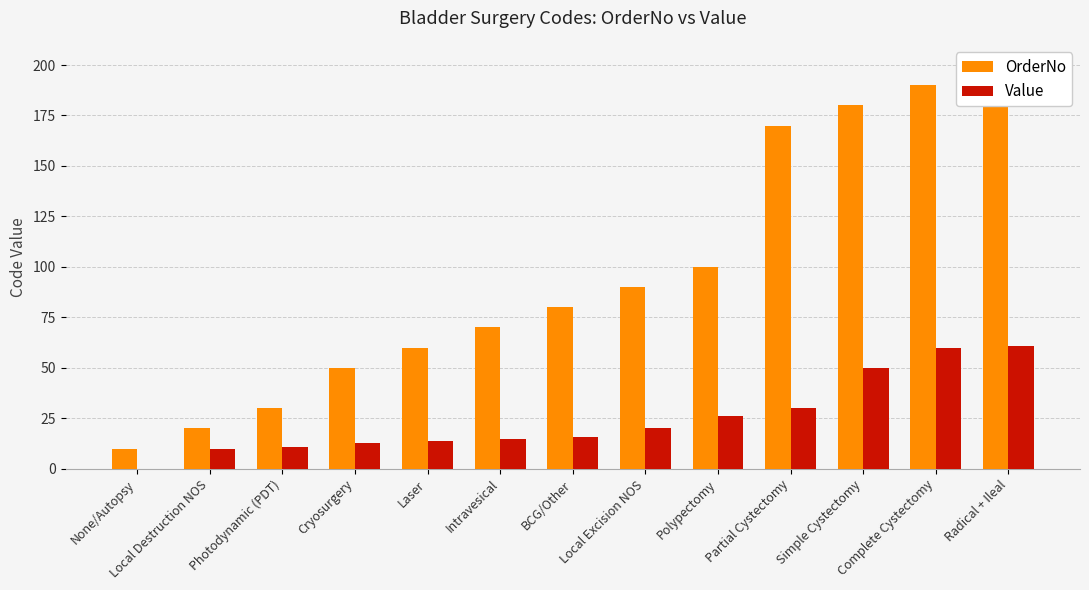

Is it true that Value equals 20 at Local Excision NOS?

True